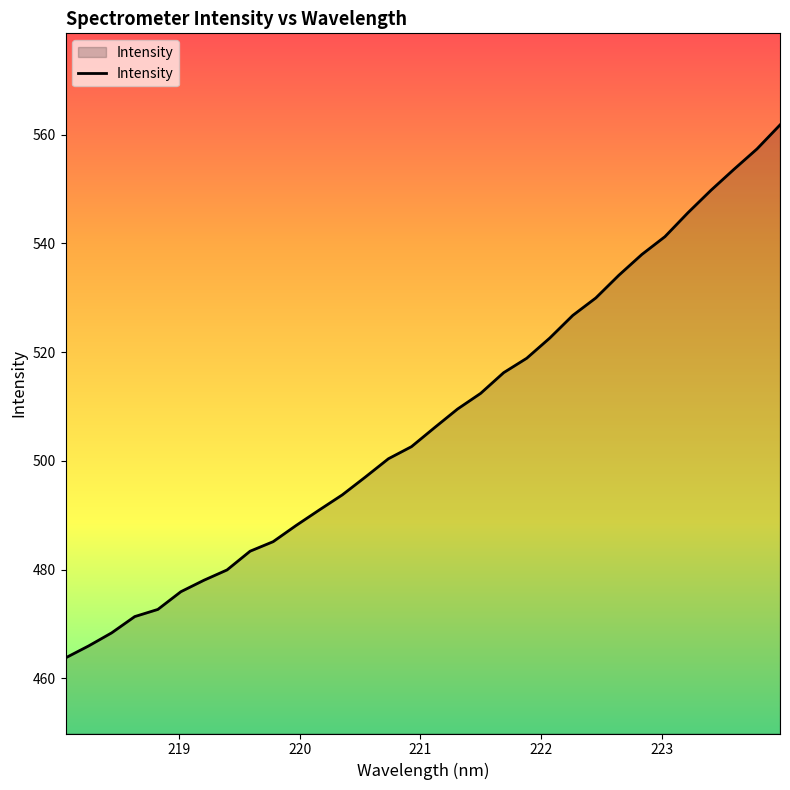

What is the maximum value shown in the chart?

561.8